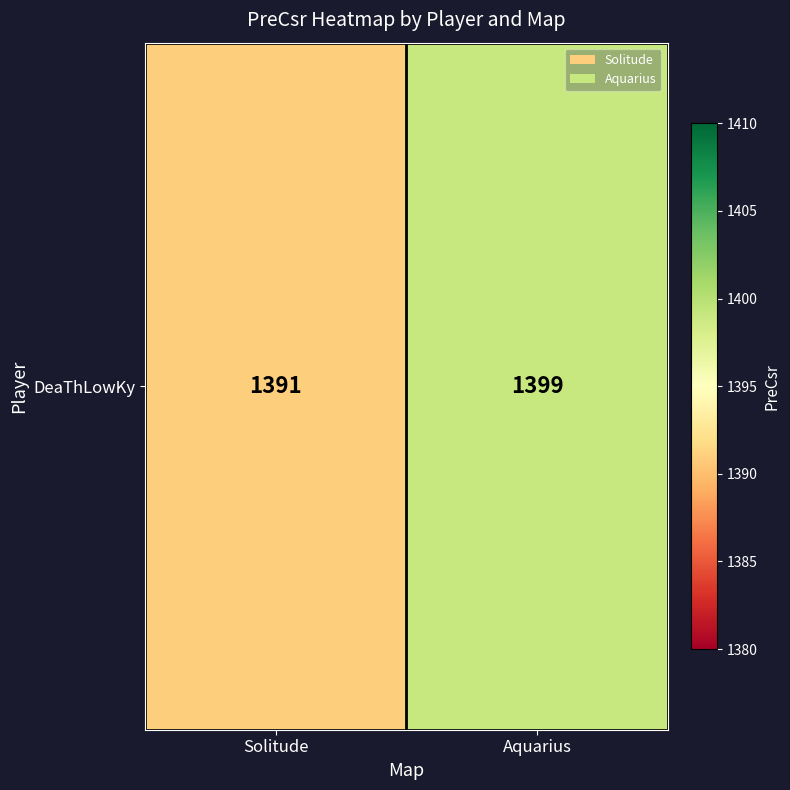

List the labels in order of value, largest first.

Aquarius, Solitude